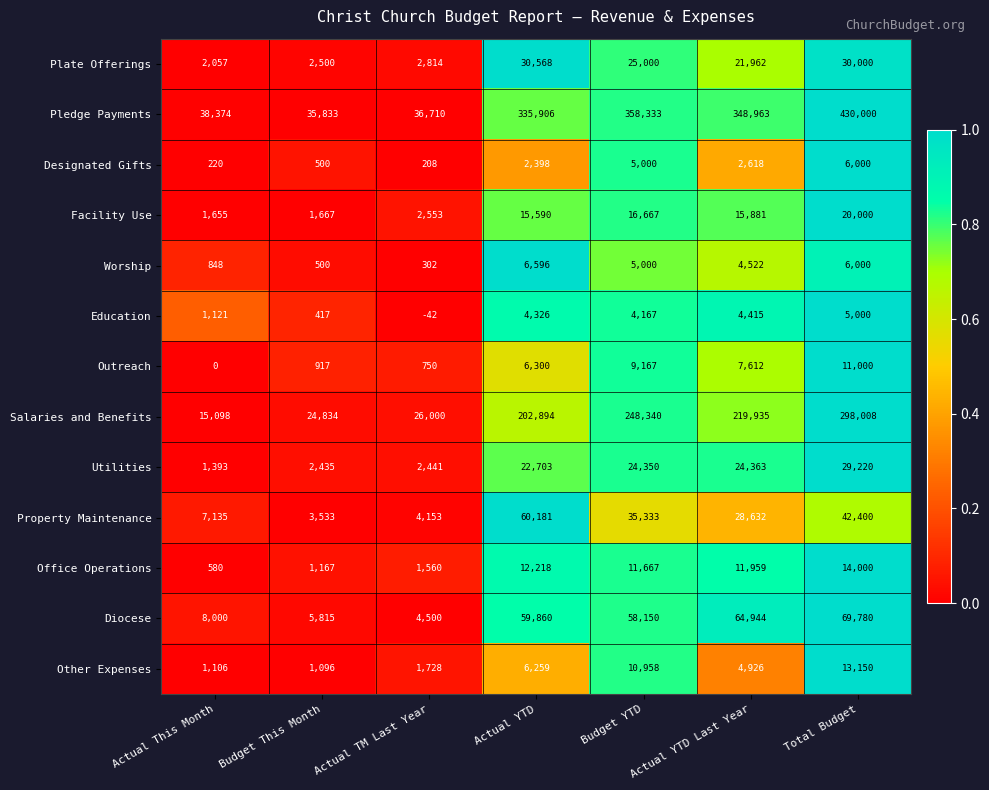

What is the total value across all series at Total Budget?

974558